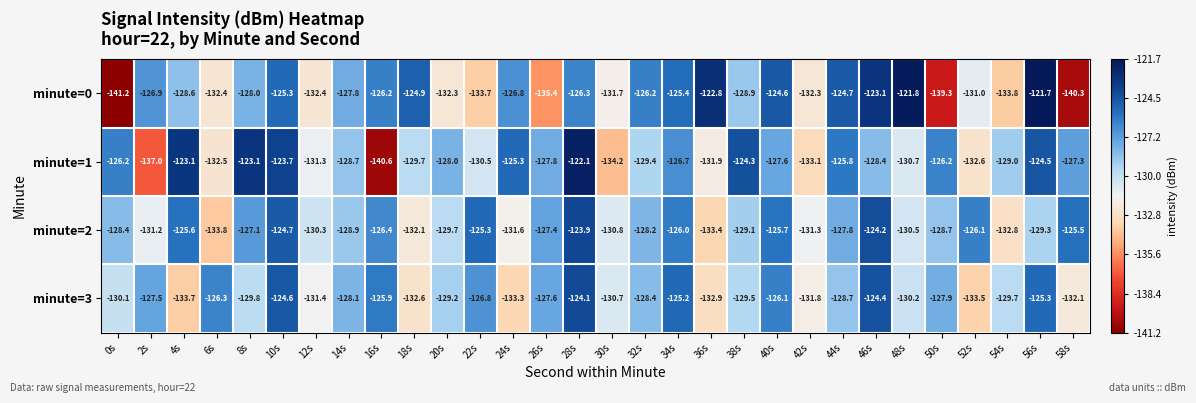

The minute=0 series shows -125.4 at 34s. True or false?

True